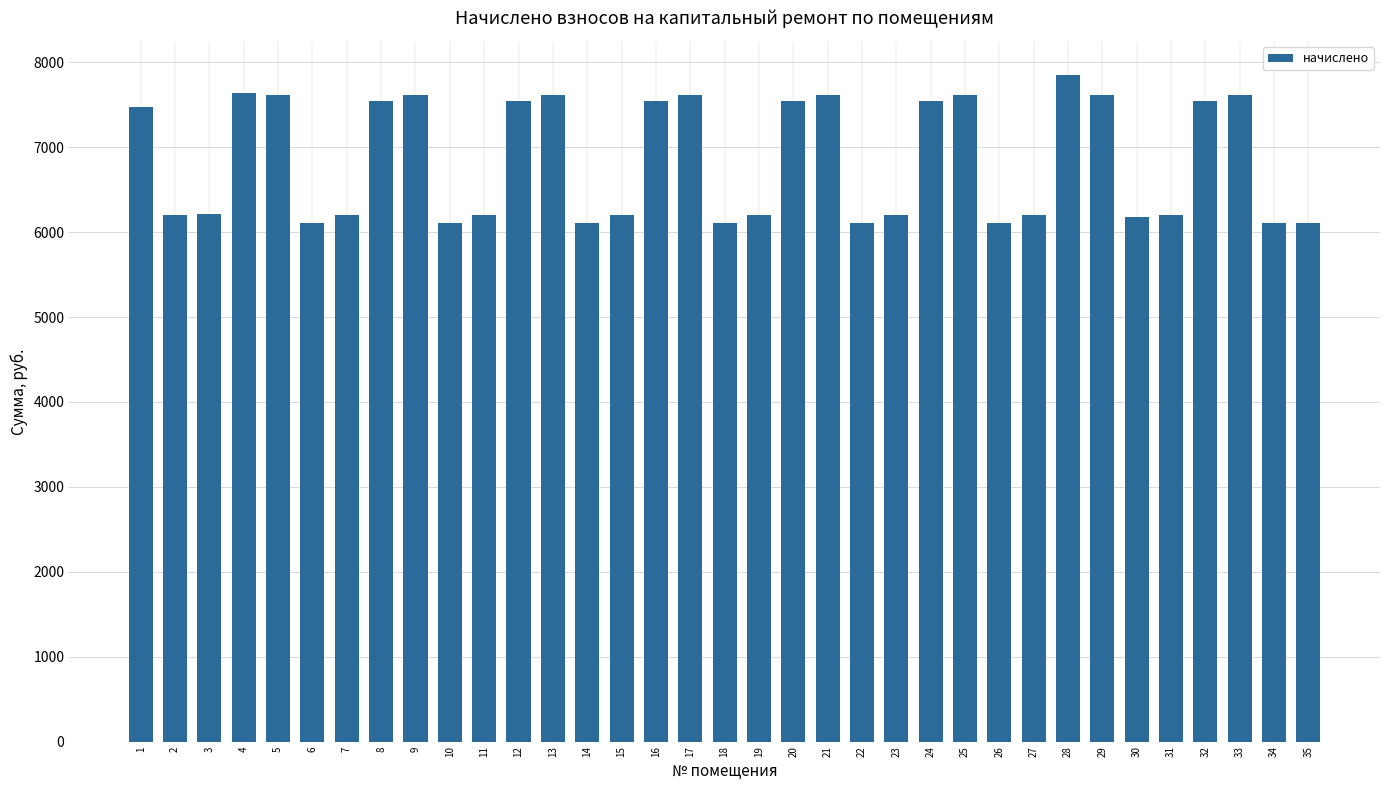

What is the sum of all values?

240054.2